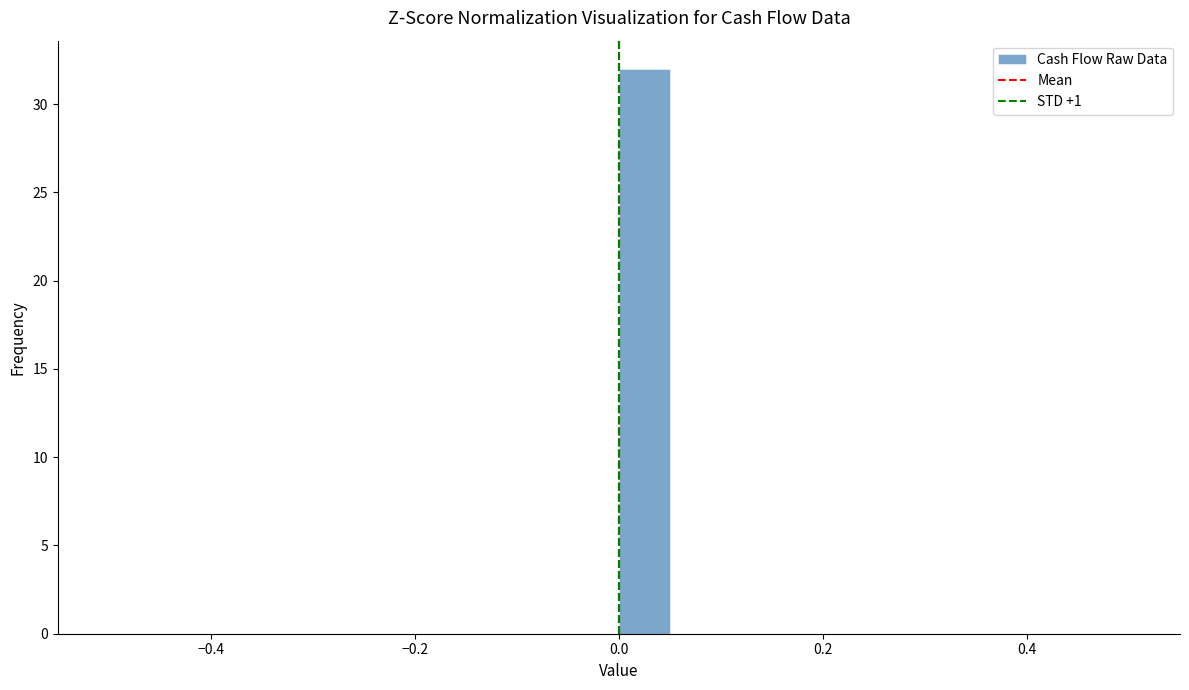

Read against the x-axis, roughly where is the centre of the tallest bar?

0.02